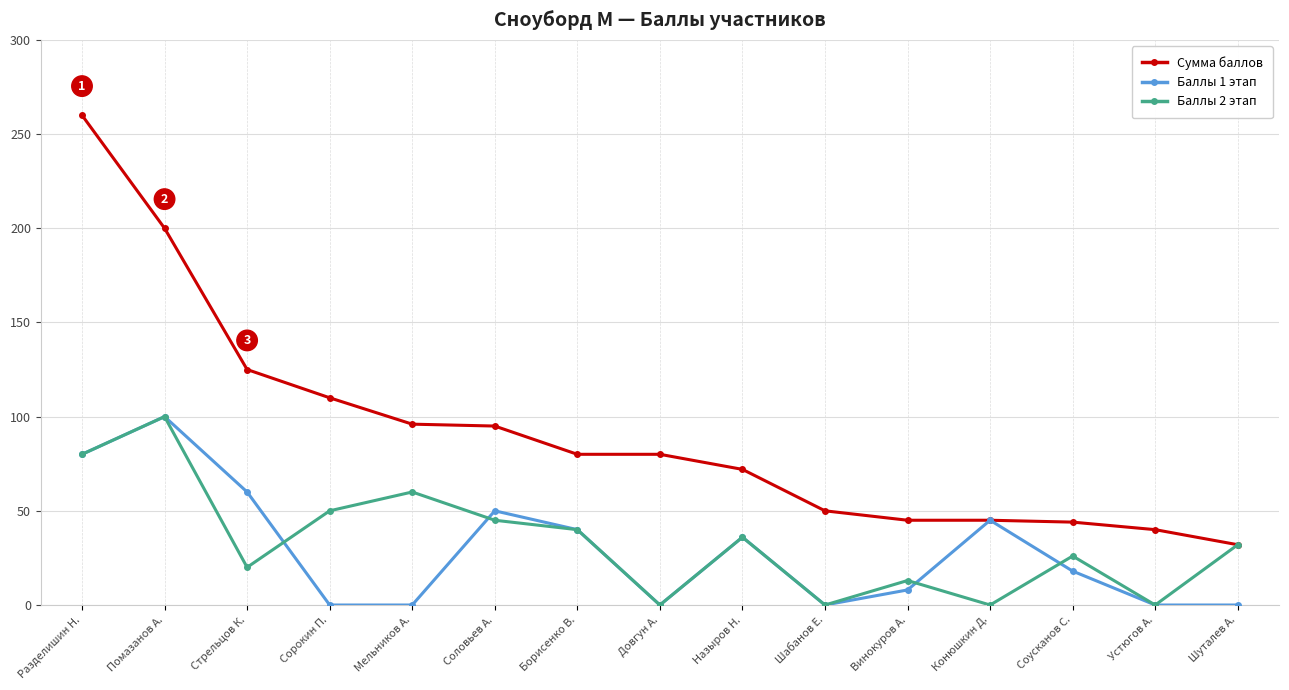

What is the total value across all series at Назыров Н.?

144